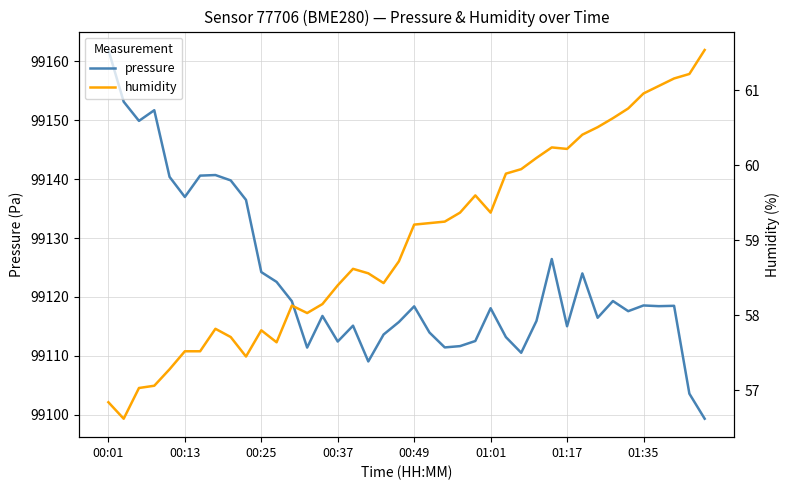

What position from the left is 24?

25